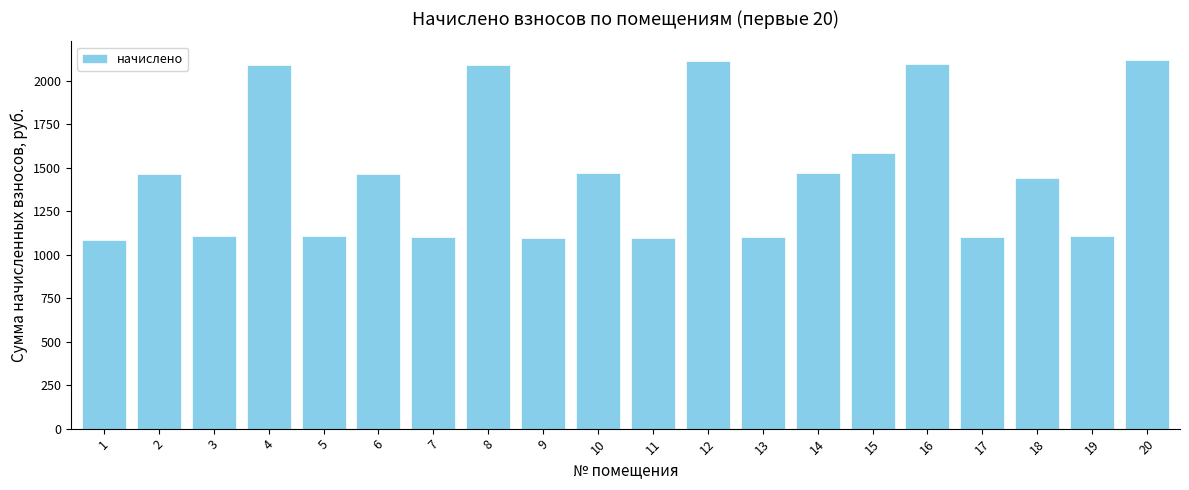

Are the bars horizontal?

No